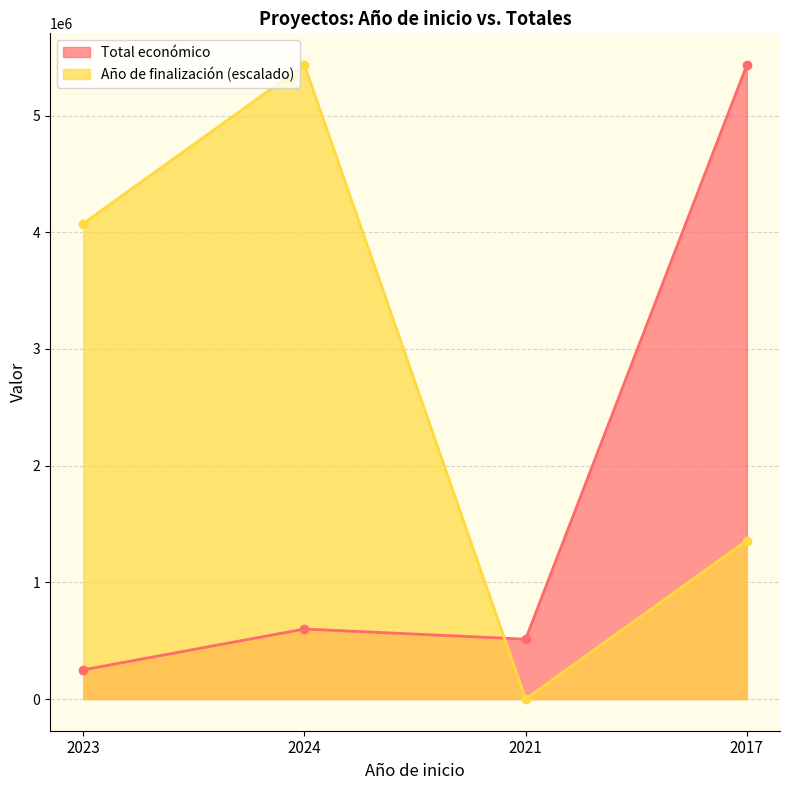

Which has a higher value, 2023 or 2021?

2021